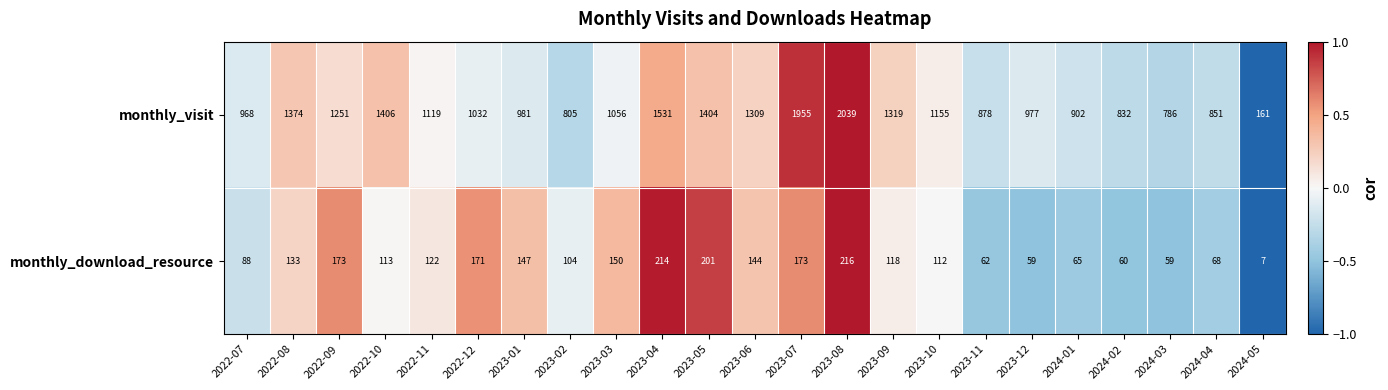

Which series changed the most between 2023-03 and 2023-08?

monthly_visit